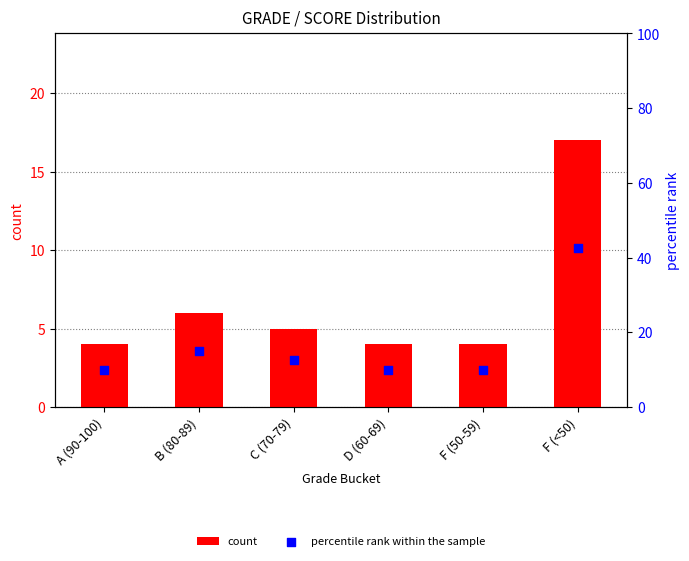

At how many categories does at least one series exceed 19?

1